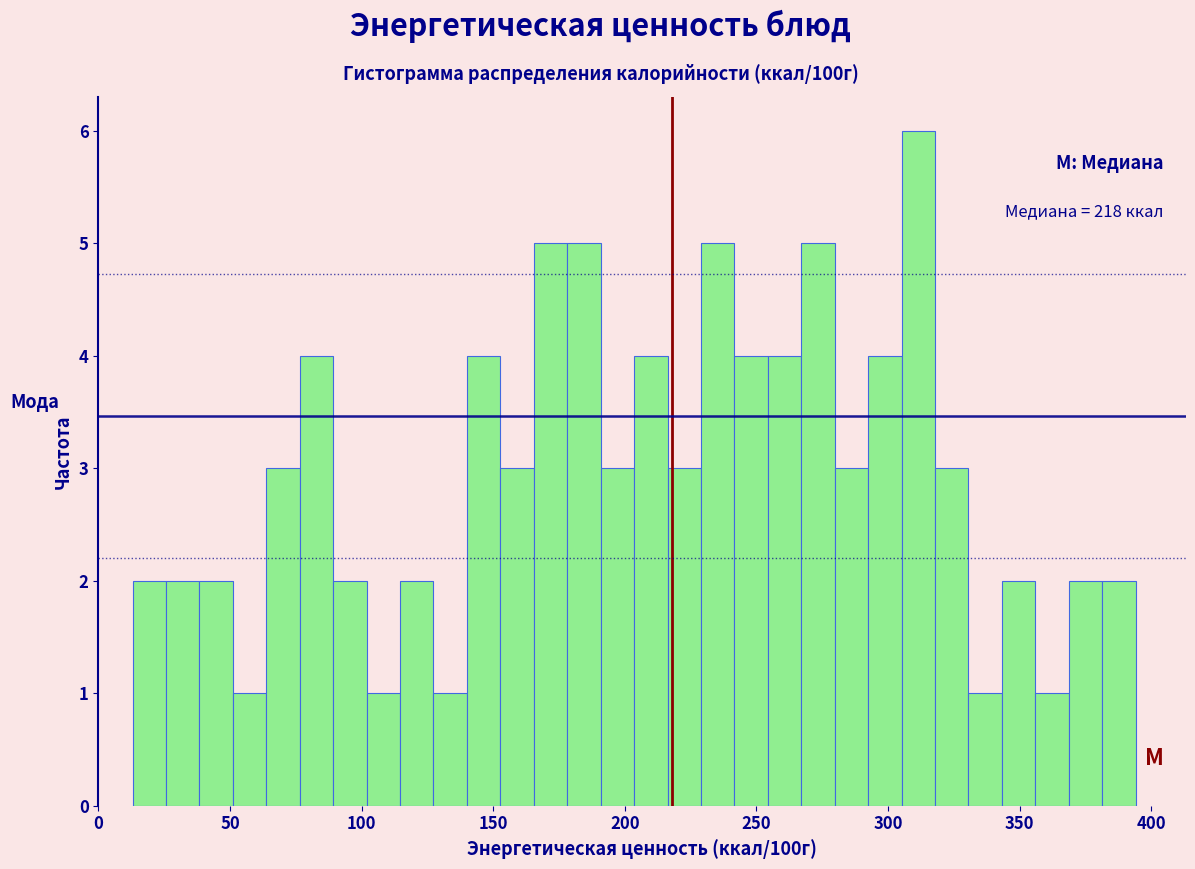

Read against the x-axis, roughly where is the centre of the tallest bar?

310